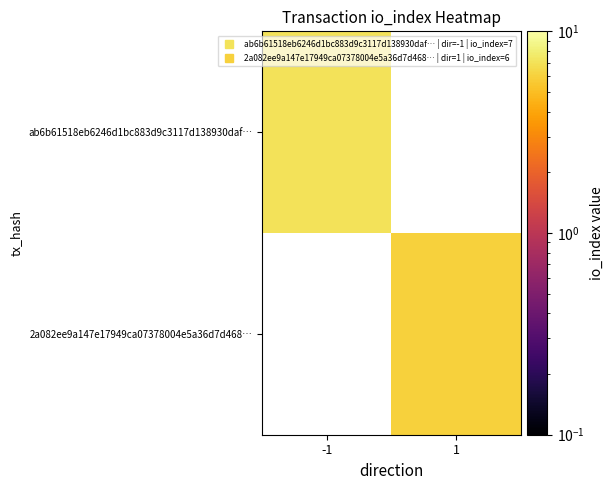

At -1, list the series in order from smallest to largest.

ab6b61518eb6246d1bc883d9c3117d138930daf…, 2a082ee9a147e17949ca07378004e5a36d7d468…